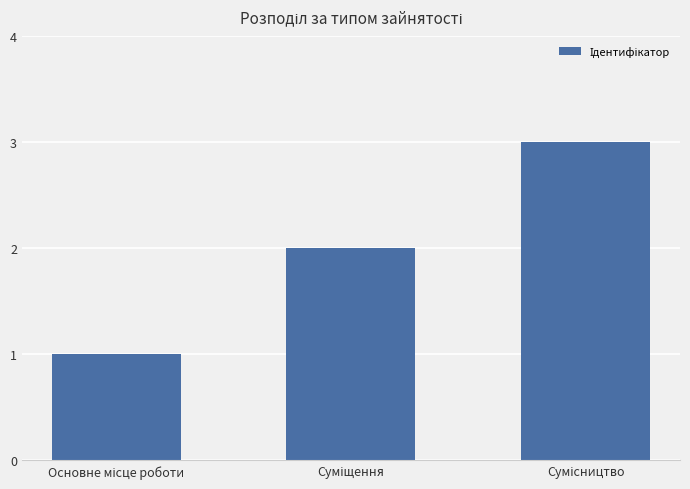

What is the sum of all values?

6